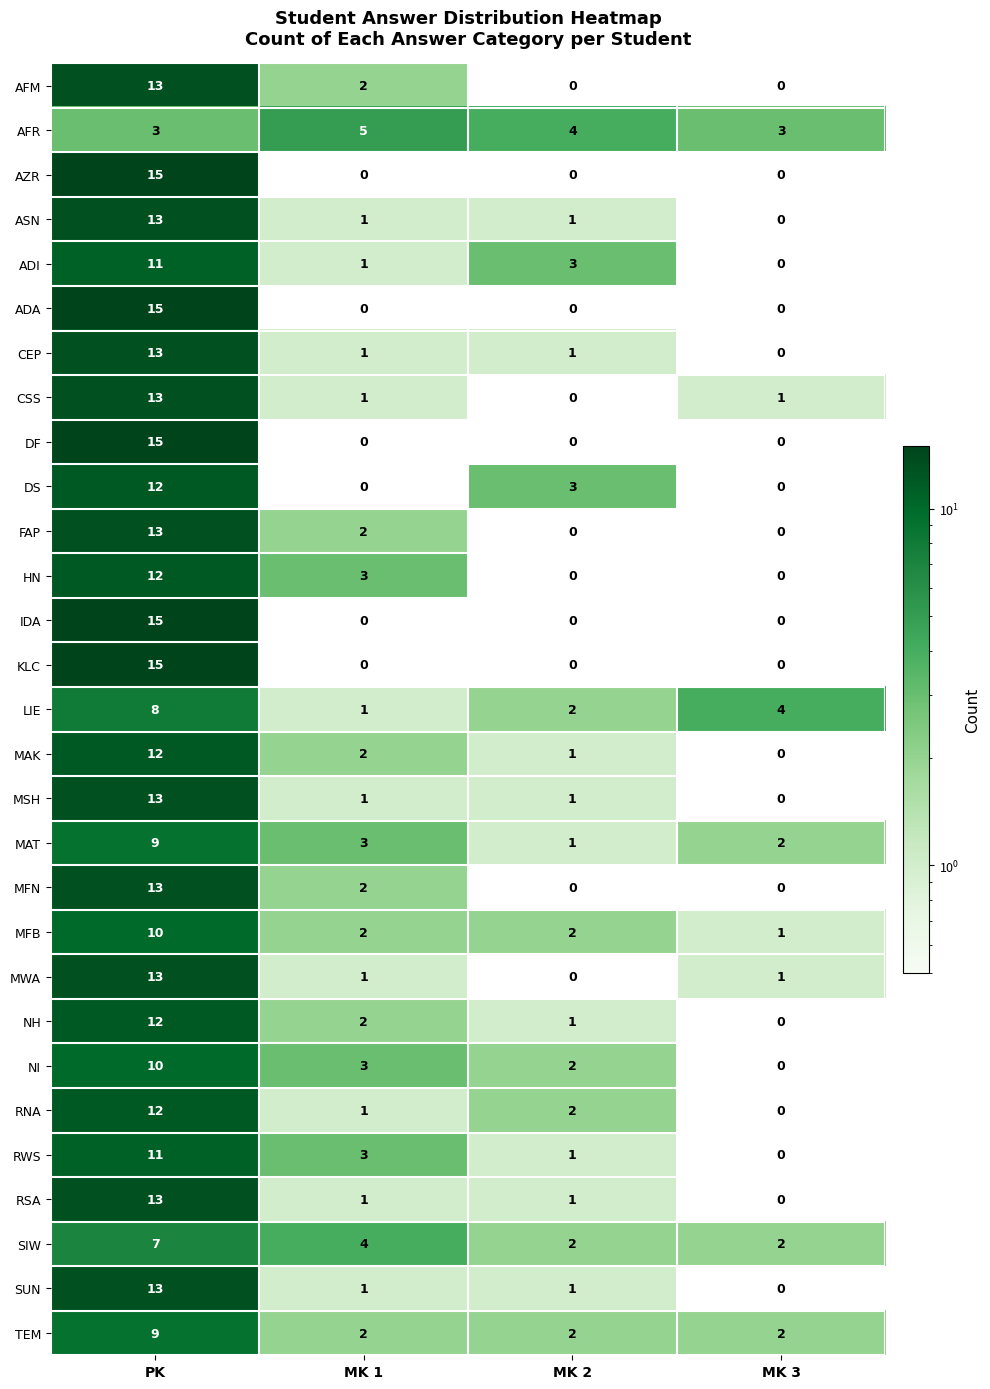

At which category is the sum across all series the highest?

PK